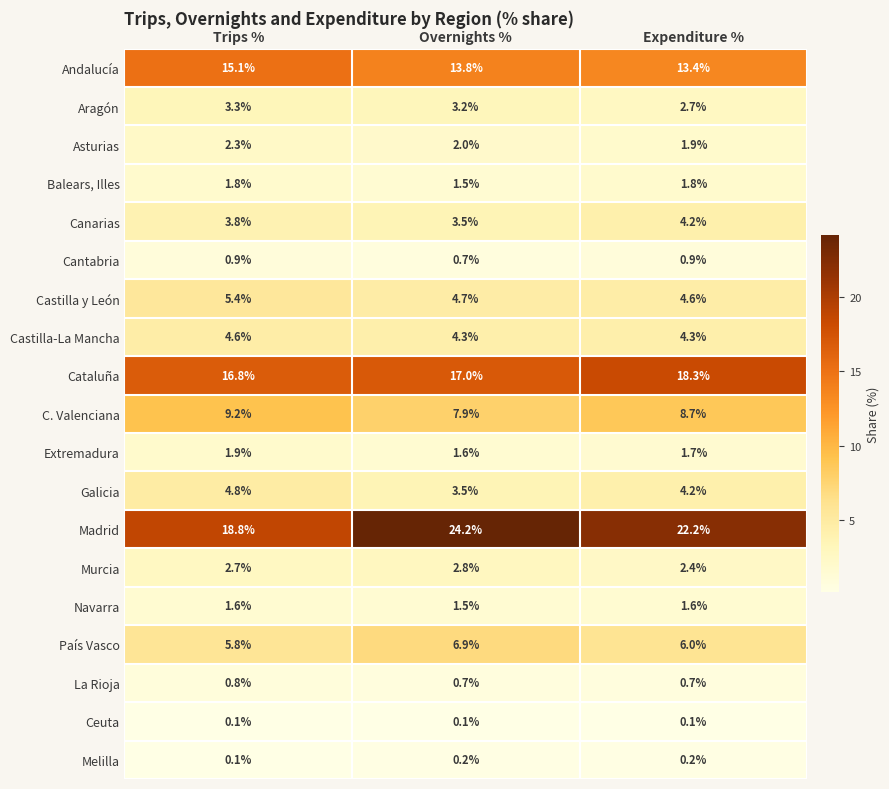

What is the greatest value displayed?

24.2